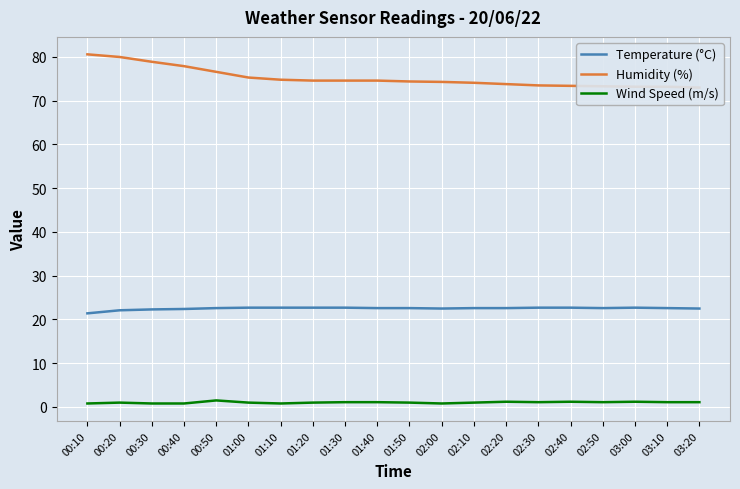

At which category does Wind Speed (m/s) reach its first local valley?

01:10